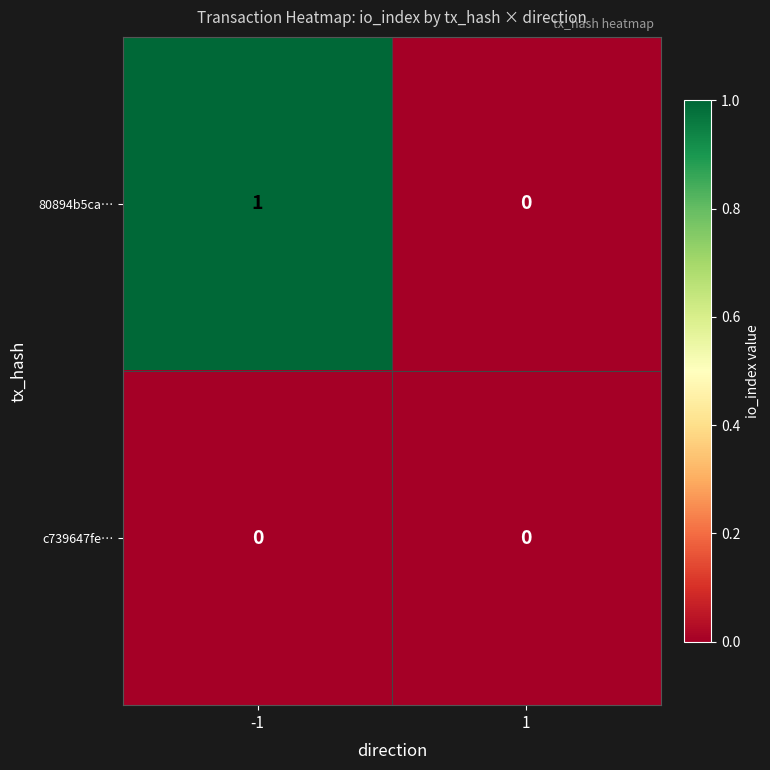

Reading left to right, extract all data points from this chart.

80894b5ca…: -1=1	1=0
c739647fe…: -1=0	1=0